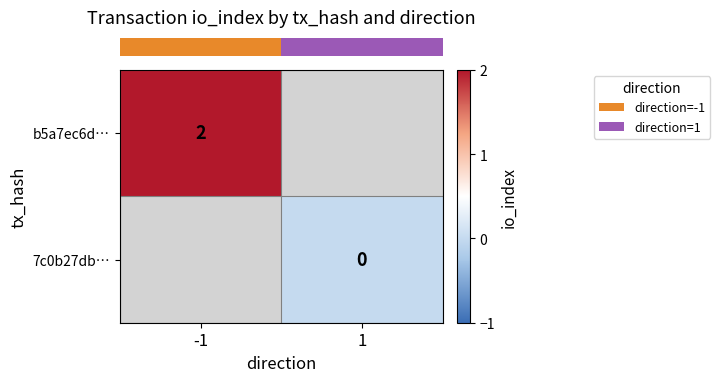

True or false: row_1 has a value of 0.0 at 1.

True